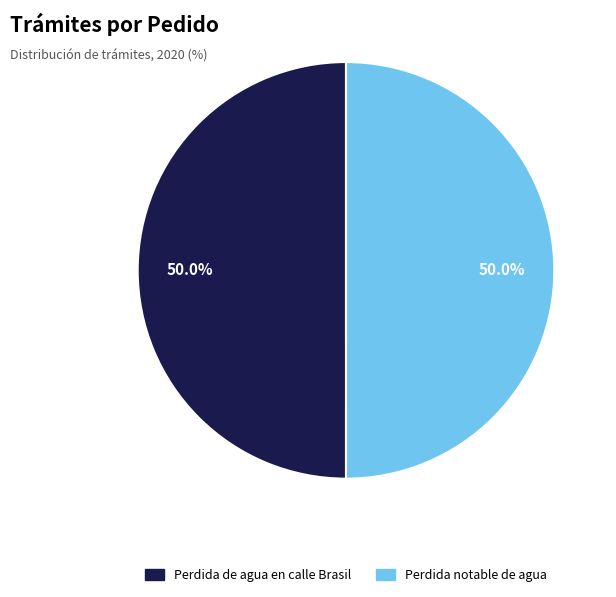

Which slice is the smallest?

Pérdida notable de agua